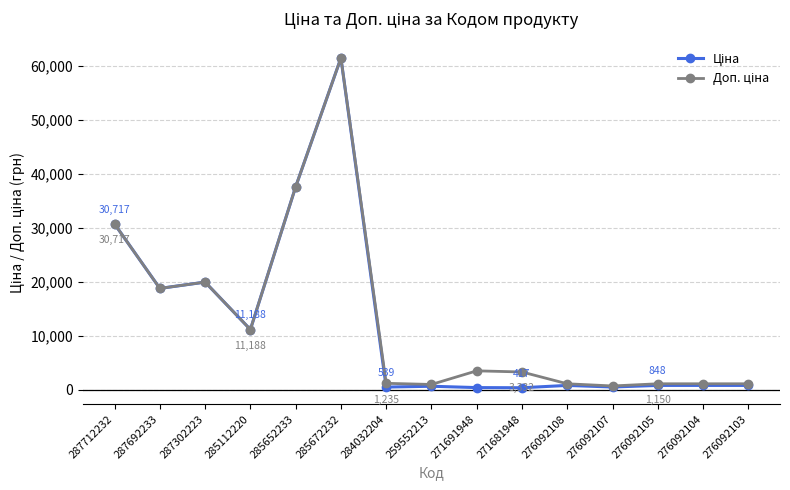

What is the maximum value shown in the chart?

61434.3